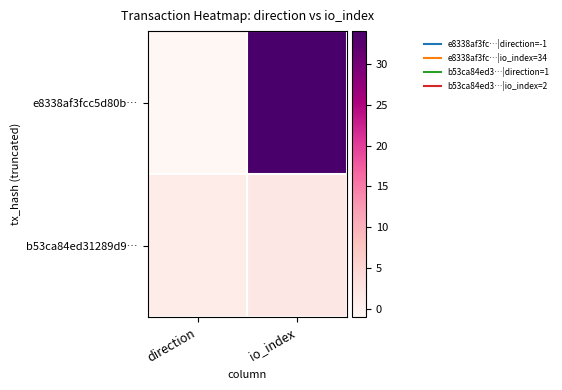

How many distinct data groups are displayed?

2